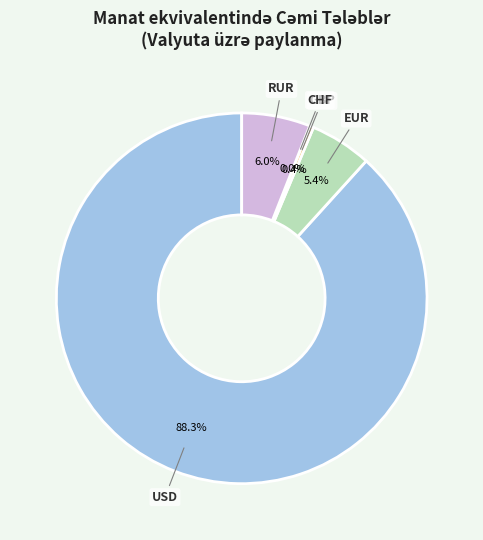

The CHF slice represents 0% of the pie. True or false?

True